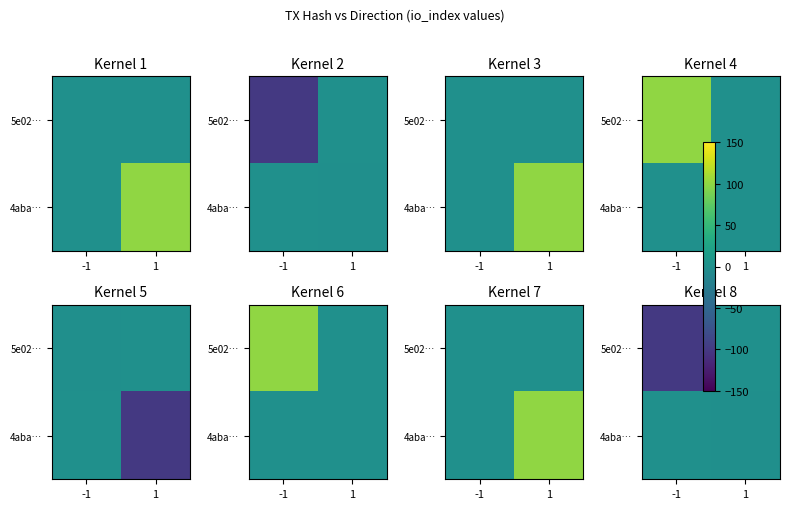

Is it true that 5e02… equals 43 at 1?

False